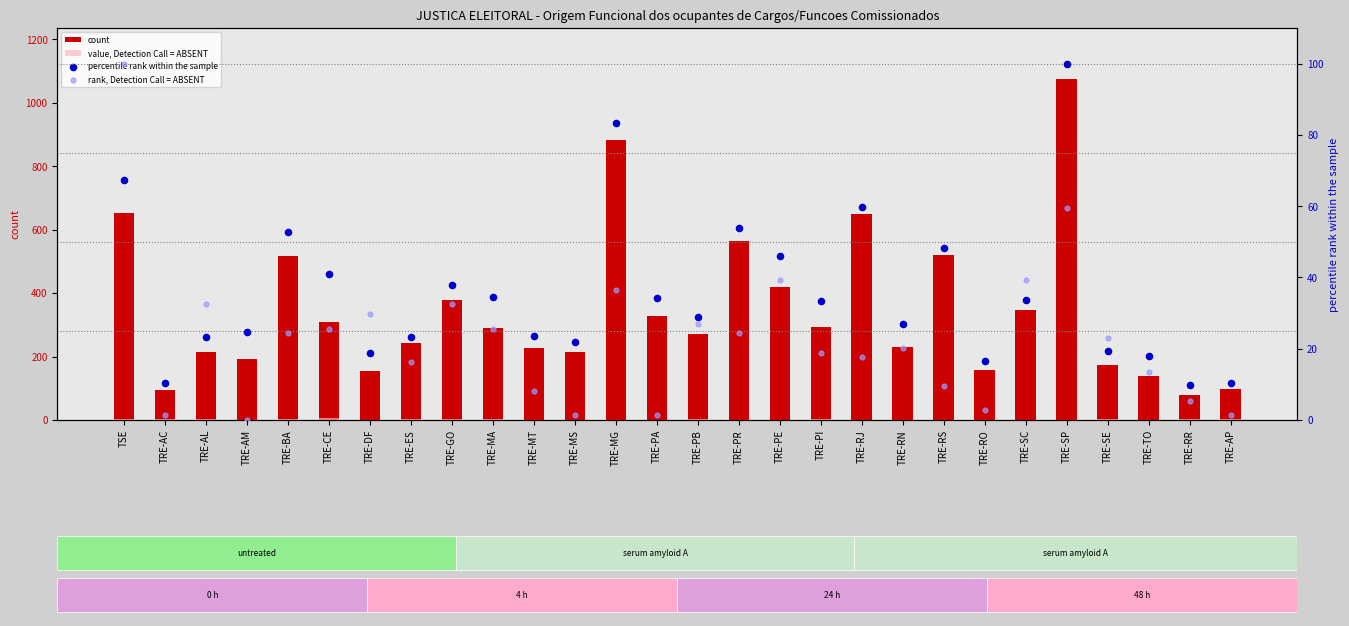

Which series contains the highest Y value?

count